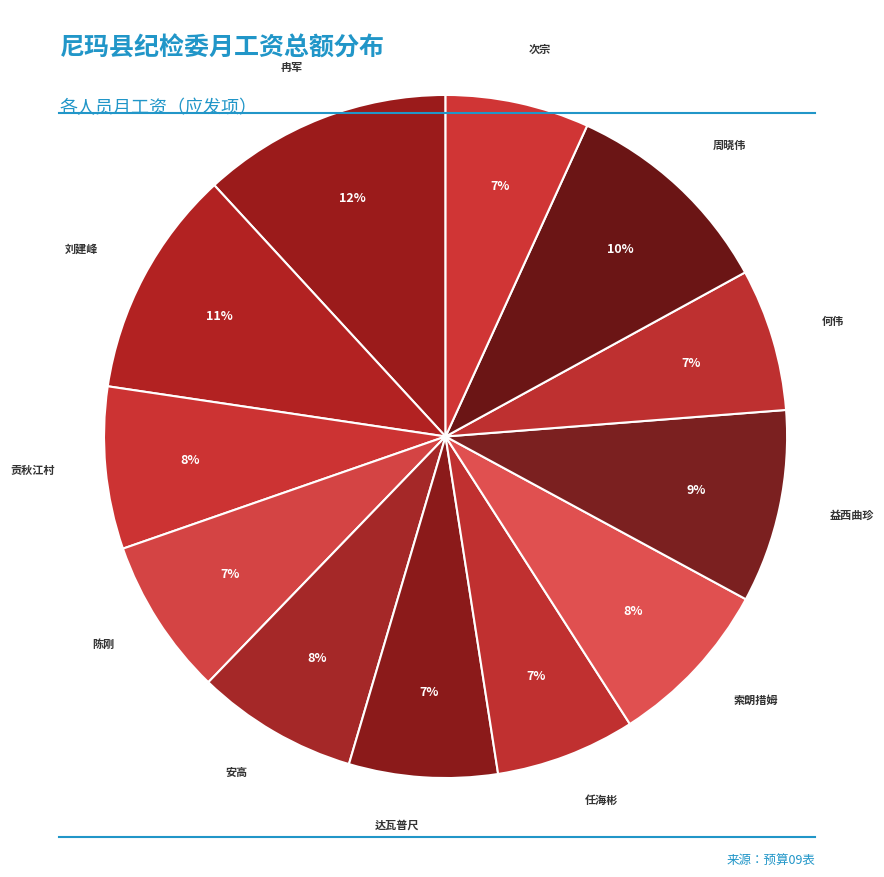

Combined, do 冉军 and 益西曲珍 account for over 50%?

No